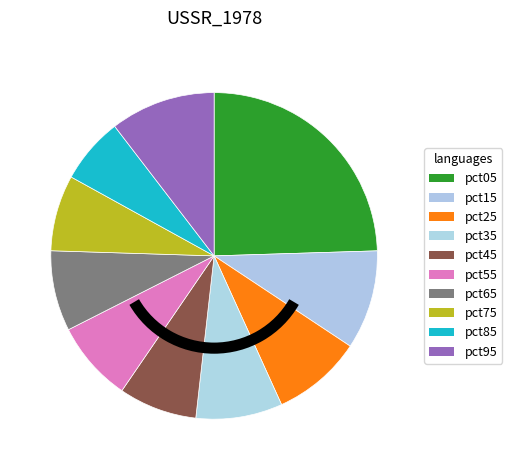

Combined, do pct95 and pct65 account for over 50%?

No